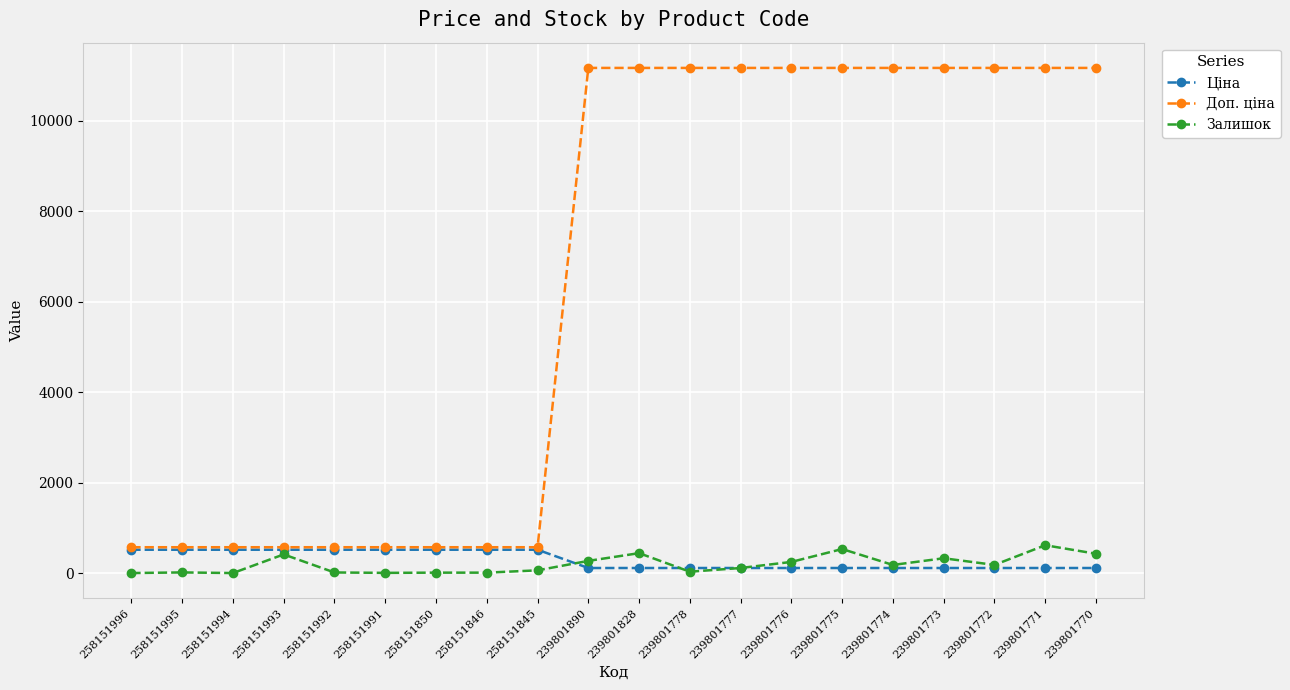

What is the value of the Залишок point at the 14th from the left?

246.0